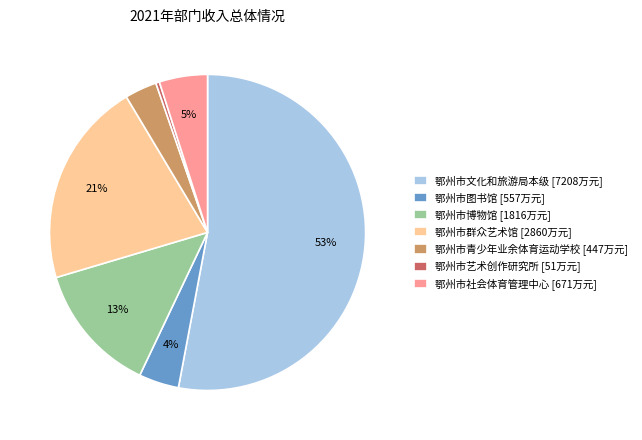

Which slice is the largest?

鄂州市文化和旅游局本级